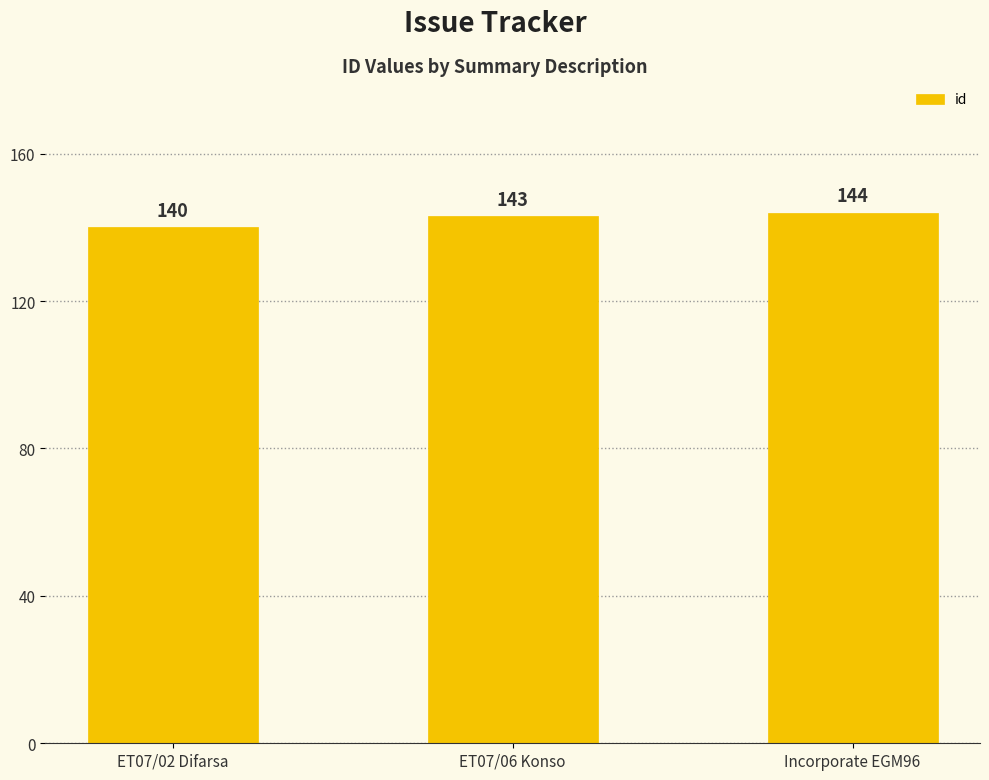

Reading right to left, extract all data points from this chart.

Incorporate EGM96=144	ET07/06 Konso=143	ET07/02 Difarsa=140